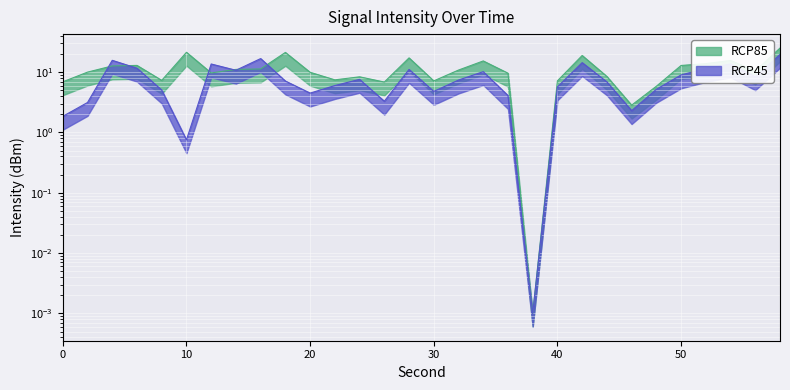

Is this an area chart (filled region under the line)?

No